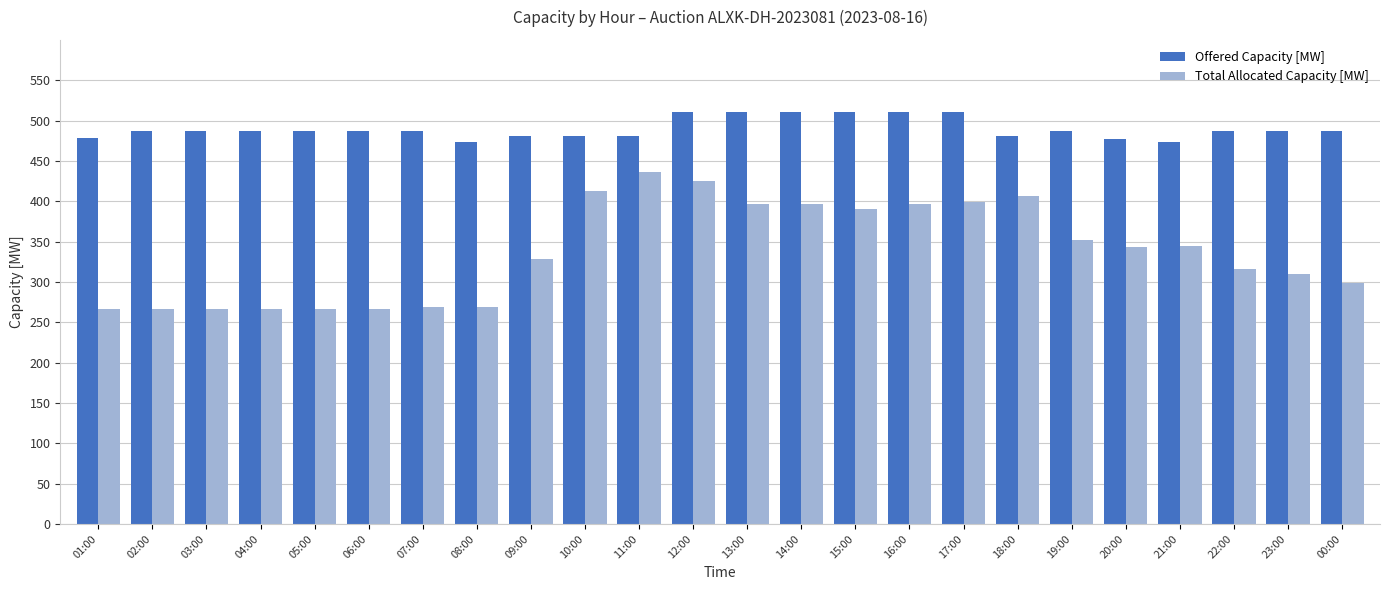

Is it true that Total Allocated Capacity [MW] equals 164 at 01:00?

False